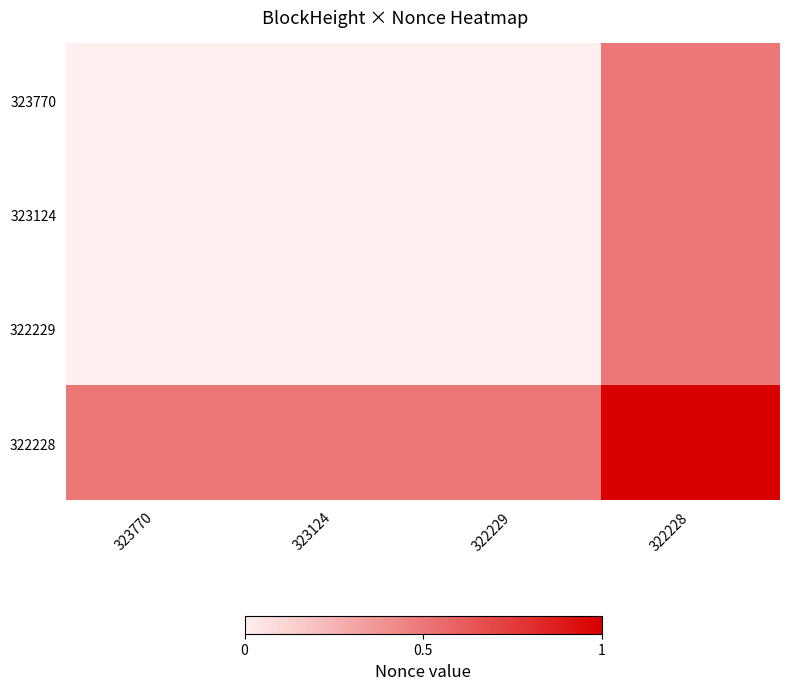

Count the number of data series in this chart.

4